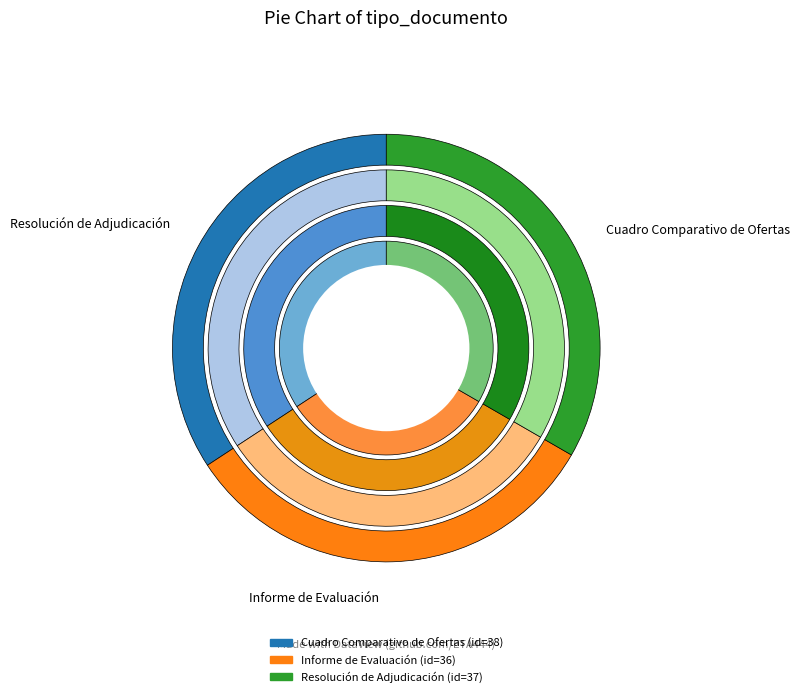

What is the change in value from Informe de Evaluación to Resolución de Adjudicación?

+1